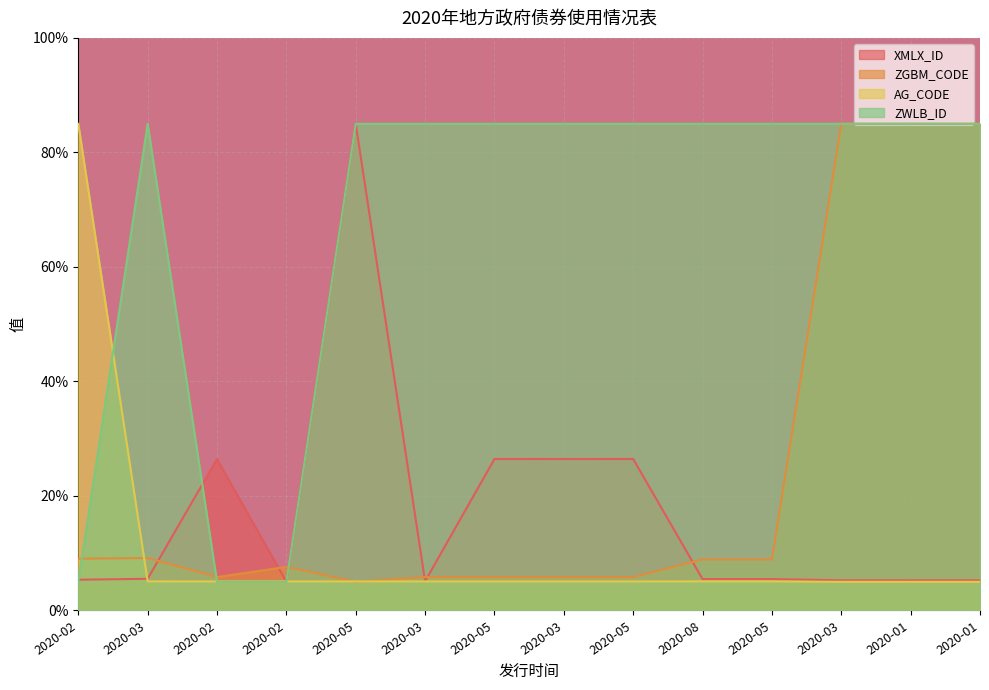

What is the average value of the AG_CODE series?

10.8